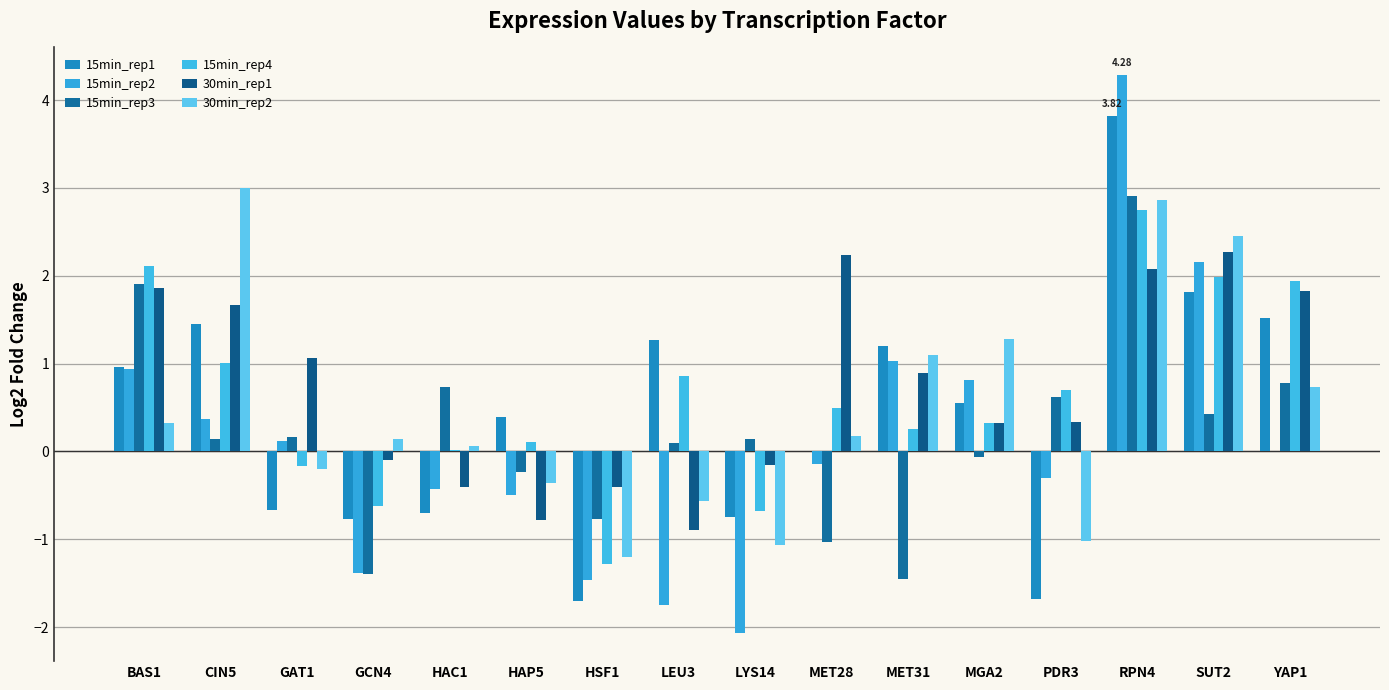

At which category is the sum across all series the highest?

RPN4